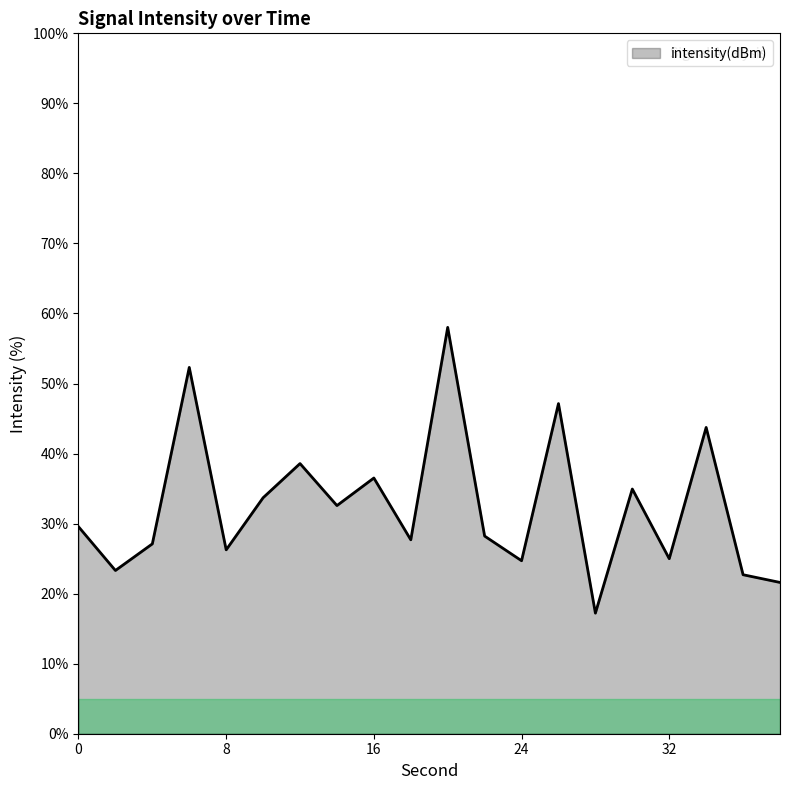

What is the difference between the maximum and minimum values?

40.8